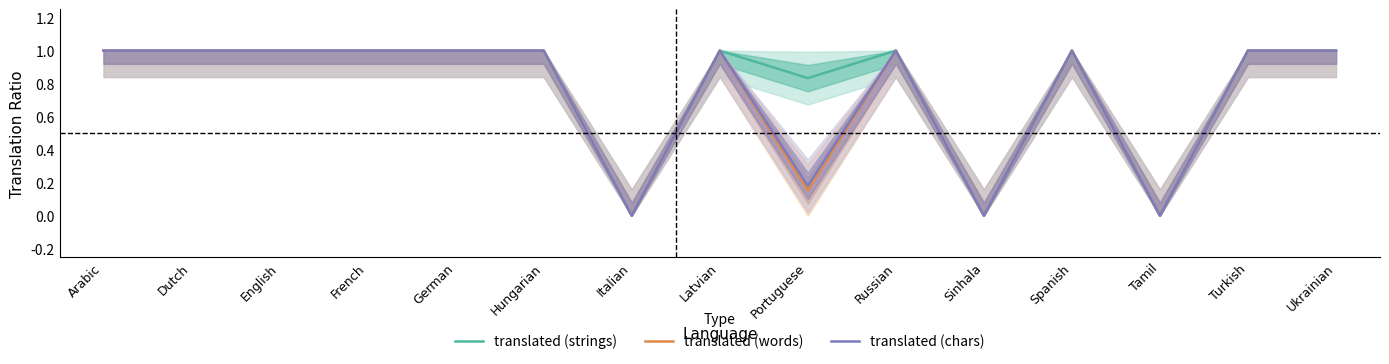

What is the label of the 5th point from the right?

Sinhala